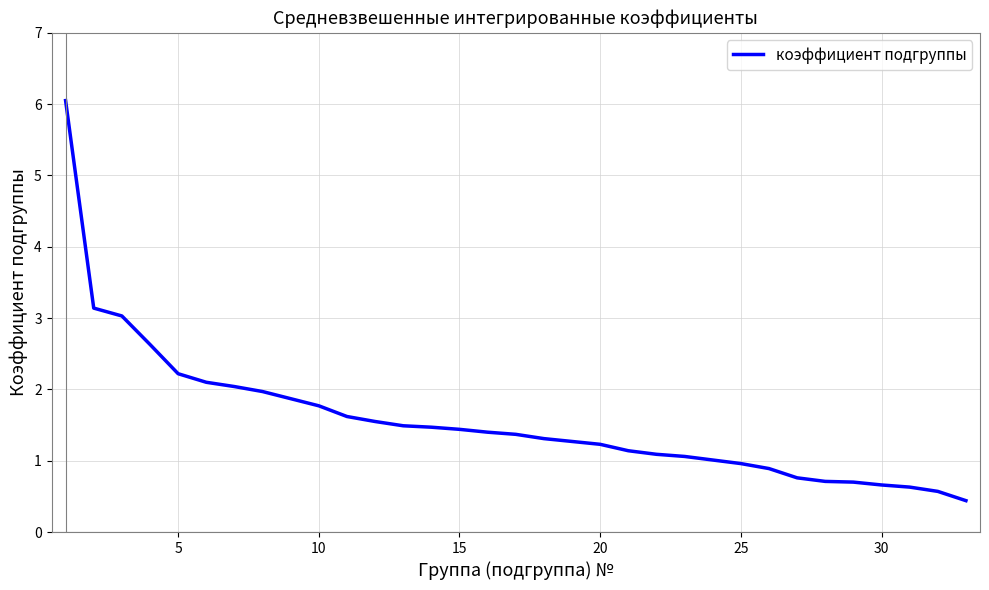

What is the minimum value shown in the chart?

0.4